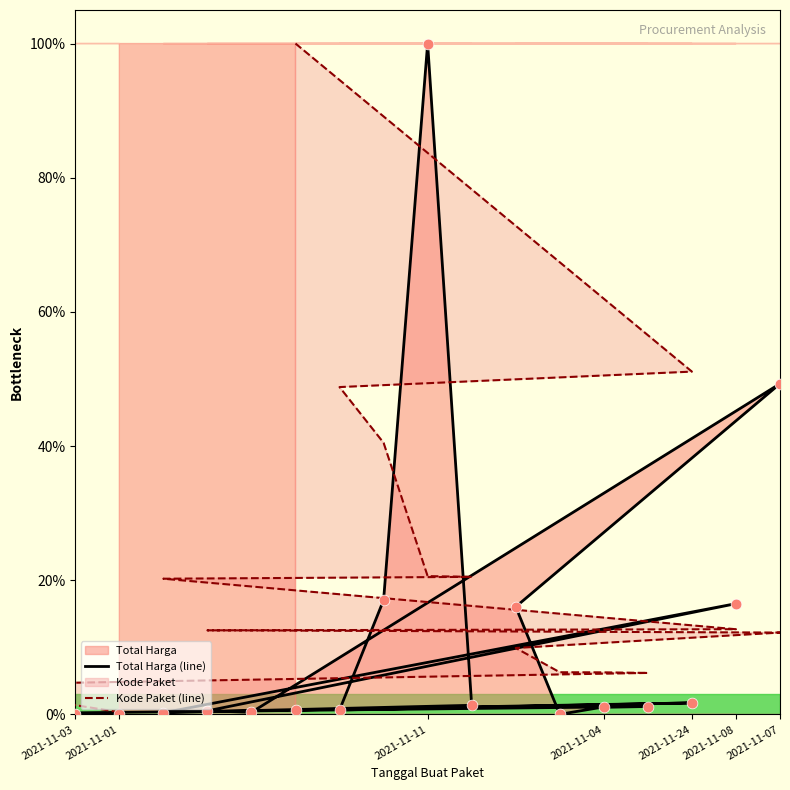

Which series has the largest total across all categories?

Kode Paket (line)